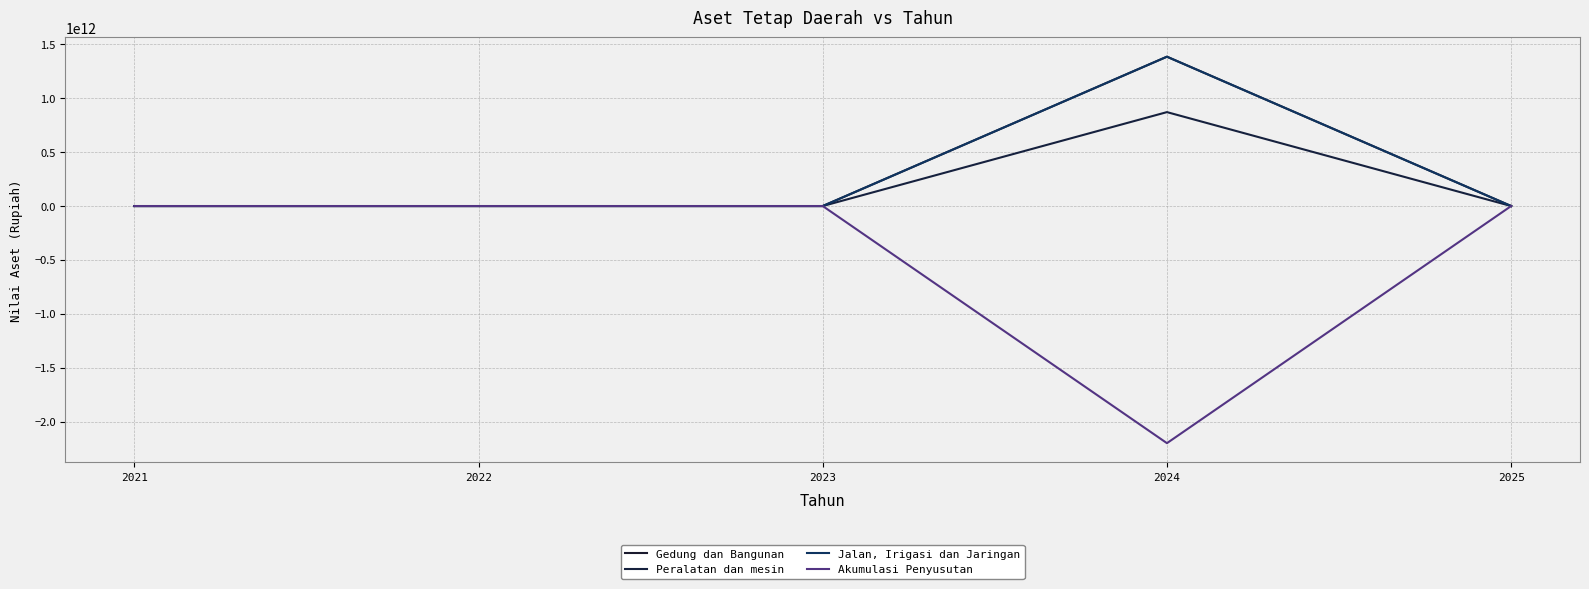

Does the chart have visible grid lines?

Yes